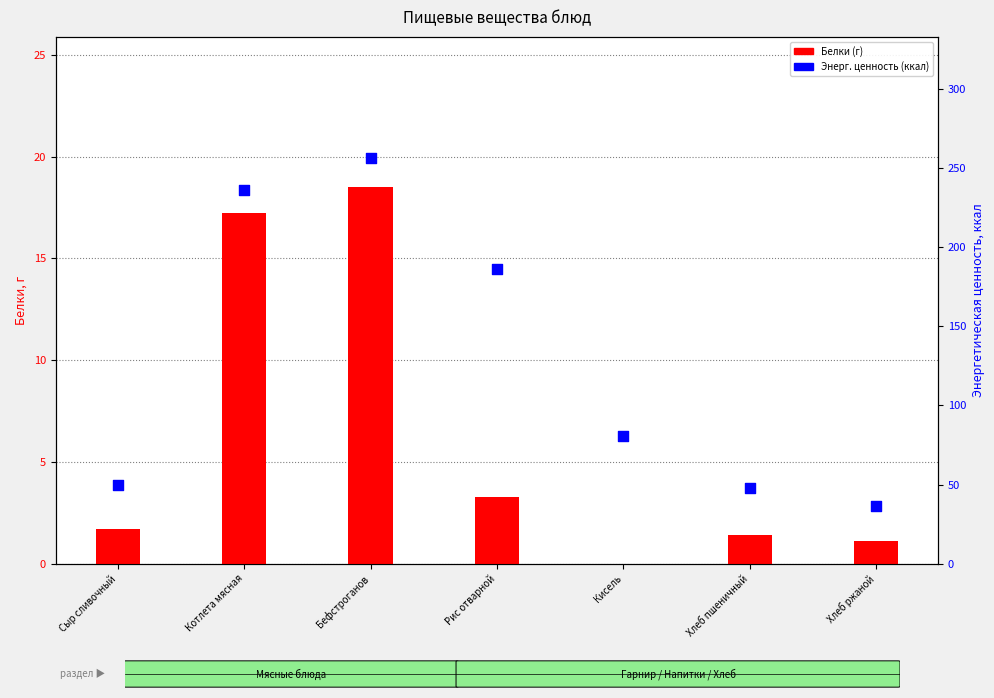

What is the total value across all series at Хлеб пшеничный?

49.4